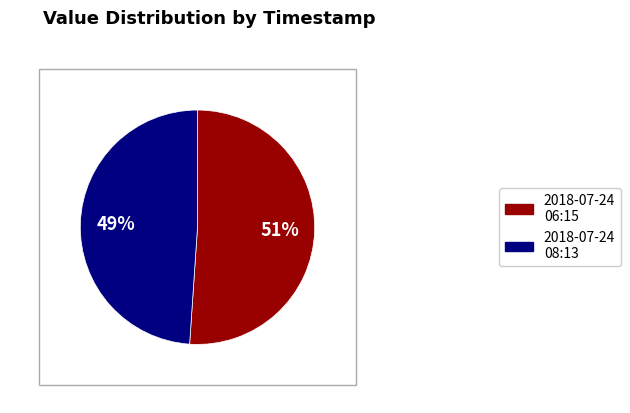

How many segments does this pie chart have?

2